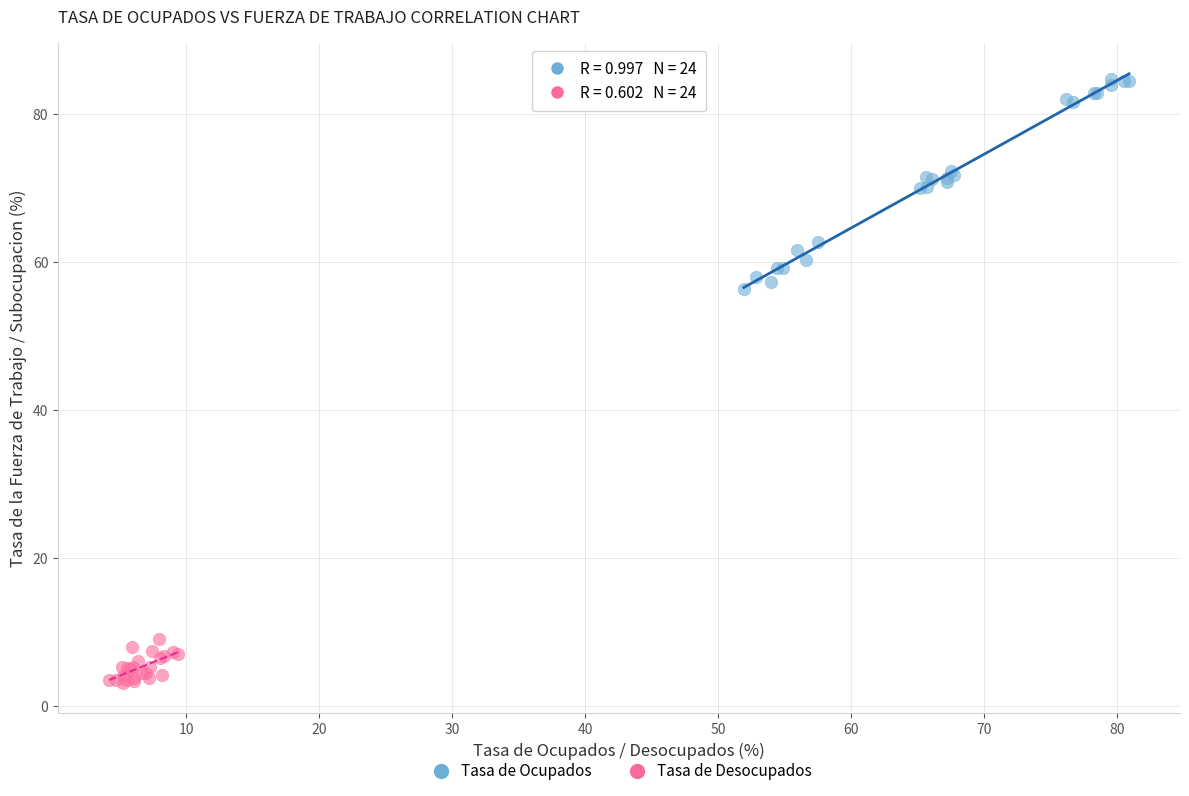

Which series reaches the minimum Y coordinate?

Tasa de Desocupados